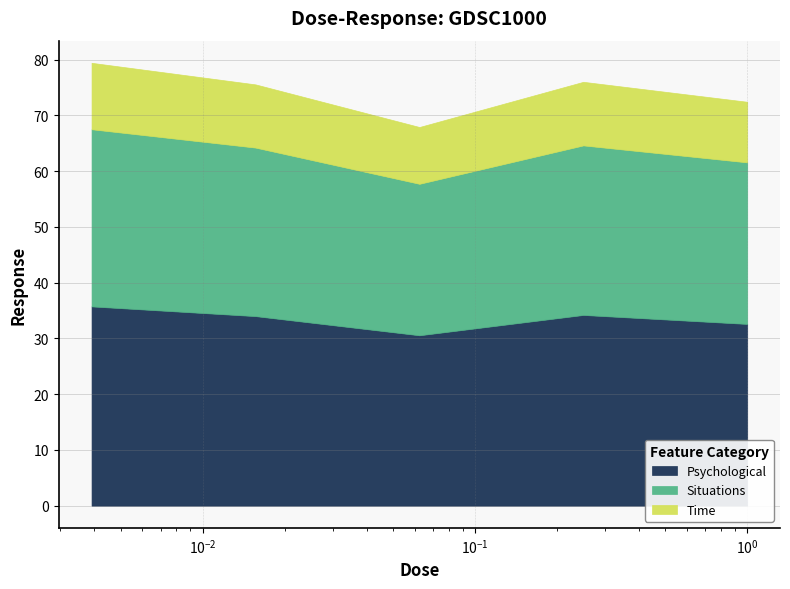

Which label corresponds to the largest value in the chart?

0.00390625